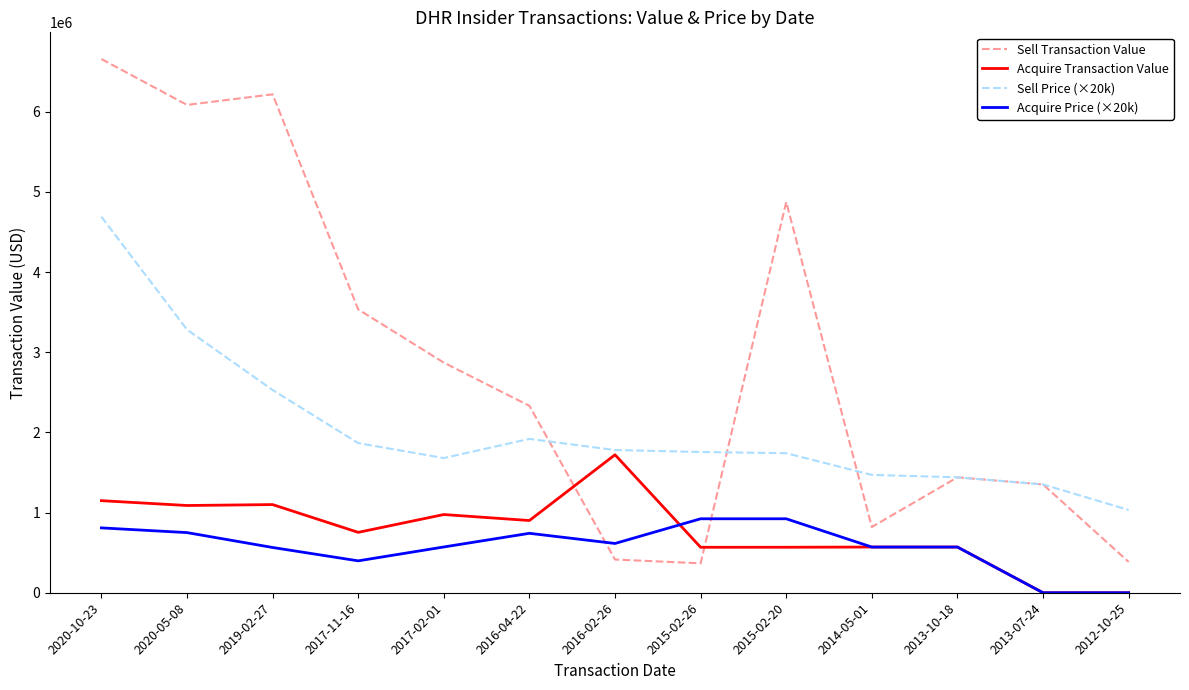

What is the difference between the maximum and minimum values in the Sell Price (×20k) series?

3657360.0